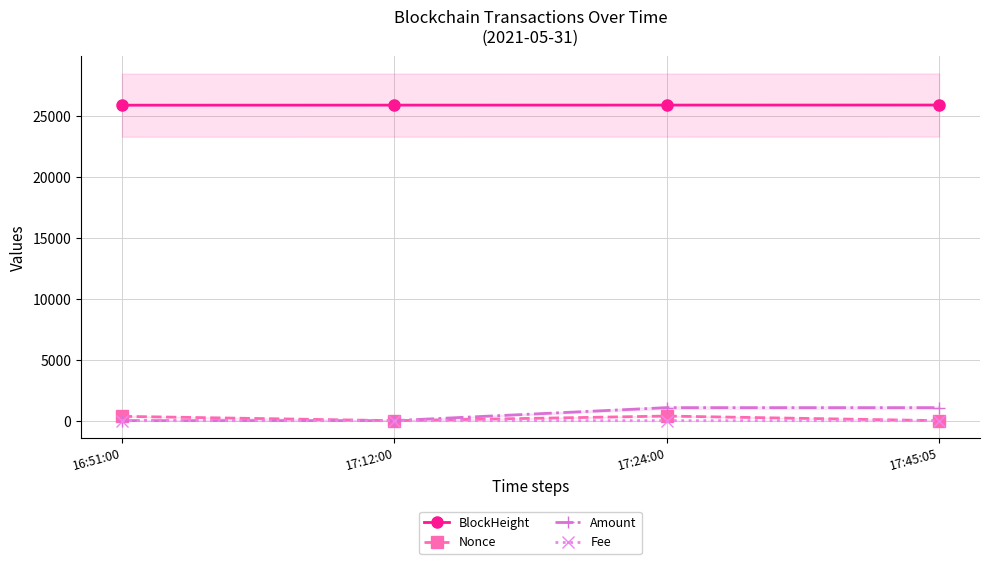

Where is the first local minimum for Nonce?

17:12:00